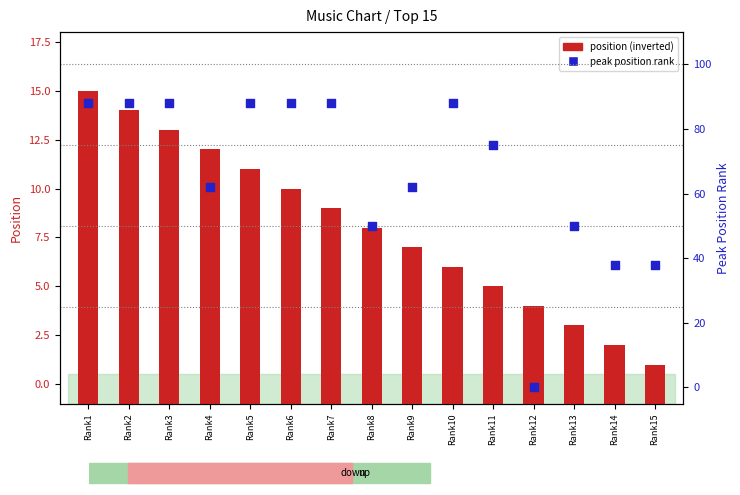

What are all the series names shown in the legend?

position (inverted), peak position rank